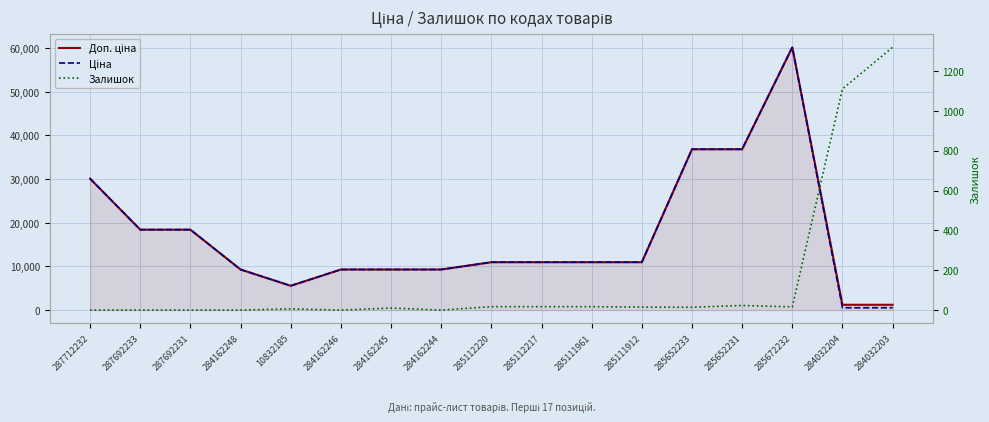

Reading right to left, list all the values displayed in this chart.

Доп. ціна: 284032203=1210.7	284032204=1210.7	285672232=60205.6	285652231=36841.8	285652233=36841.8	285111912=10964.4	285111961=10964.4	285112217=10964.4	285112220=10964.4	284162244=9290.5	284162245=9290.5	284162246=9290.5	10832185=5560.3	284162248=9290.5	287692231=18420.9	287692233=18420.9	287712232=30102.8
Ціна: 284032203=528.2	284032204=528.2	285672232=60205.6	285652231=36841.8	285652233=36841.8	285111912=10964.4	285111961=10964.4	285112217=10964.4	285112220=10964.4	284162244=9290.5	284162245=9290.5	284162246=9290.5	10832185=5560.3	284162248=9290.5	287692231=18420.9	287692233=18420.9	287712232=30102.8
Залишок: 284032203=1319.0	284032204=1110.0	285672232=16.0	285652231=23.0	285652233=14.0	285111912=15.0	285111961=17.0	285112217=17.0	285112220=17.0	284162244=0.0	284162245=10.0	284162246=0.0	10832185=6.0	284162248=0.0	287692231=0.0	287692233=0.0	287712232=0.0